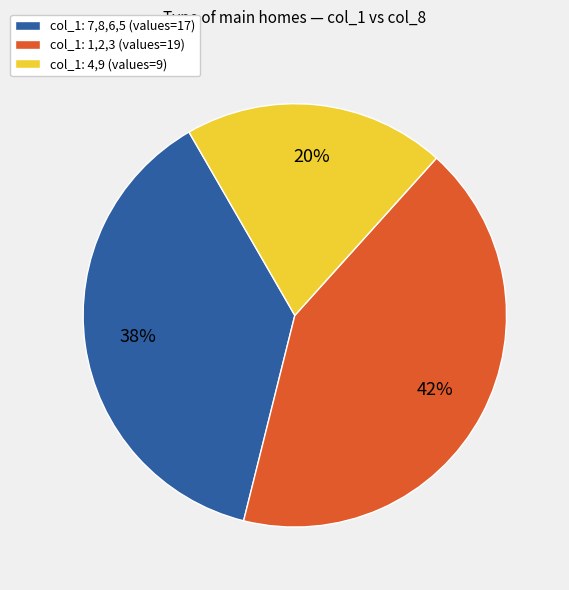

What is the ratio of the value at col_1: 1,2,3 (values=19) to the value at col_1: 4,9 (values=9)?

2.1